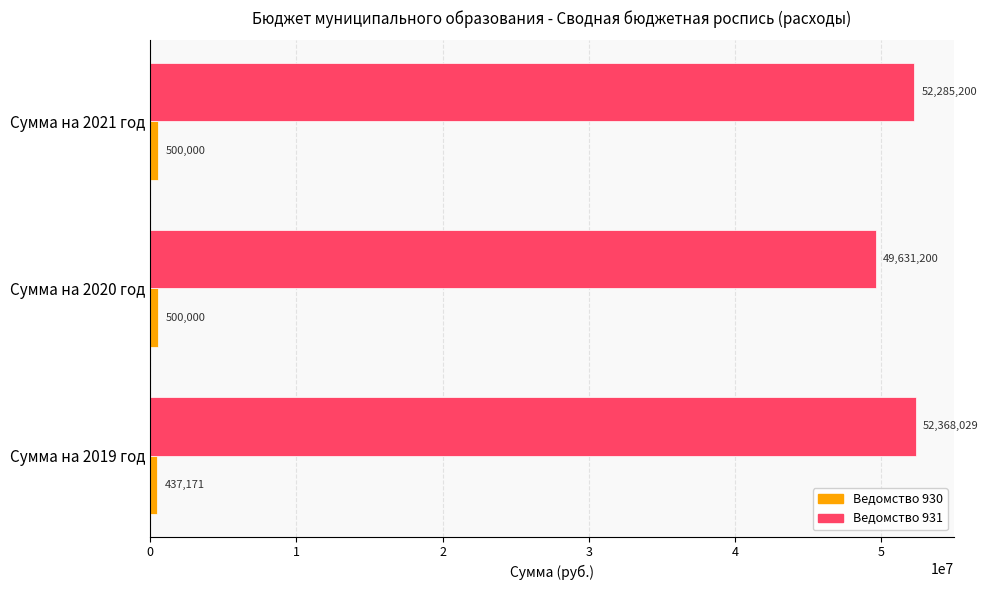

Which category has the lowest value across all series?

Сумма на 2019 год